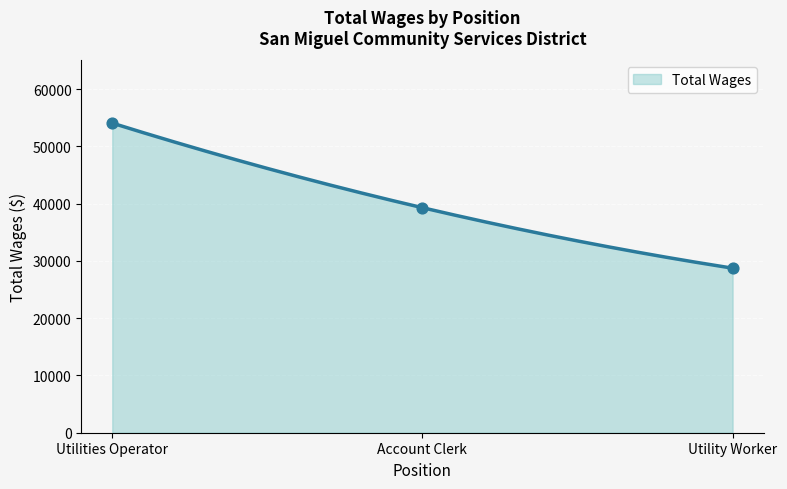

What is the ratio of the value at Account Clerk to the value at Utility Worker?

1.4